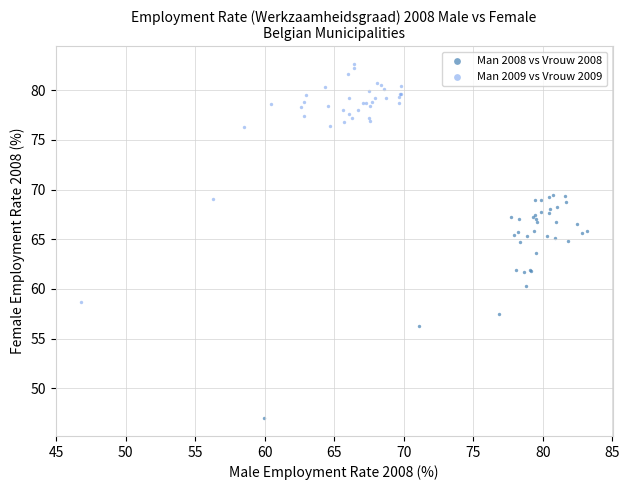

Which series reaches the maximum Y coordinate?

Man 2009 vs Vrouw 2009